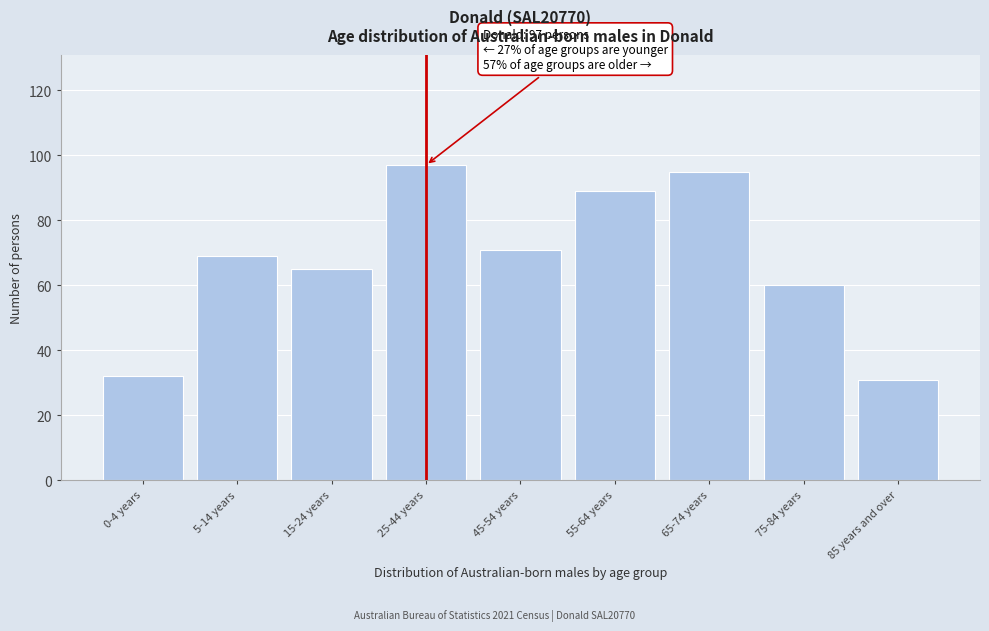

Reading right to left, extract all data points from this chart.

85 years and over=31	75-84 years=60	65-74 years=95	55-64 years=89	45-54 years=71	25-44 years=97	15-24 years=65	5-14 years=69	0-4 years=32